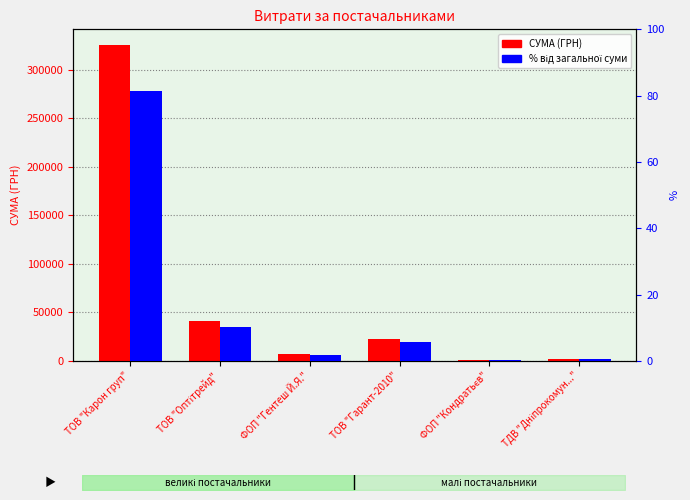

True or false: СУМА (ГРН) has a value of 96268.7 at ТОВ "Карон груп".

False